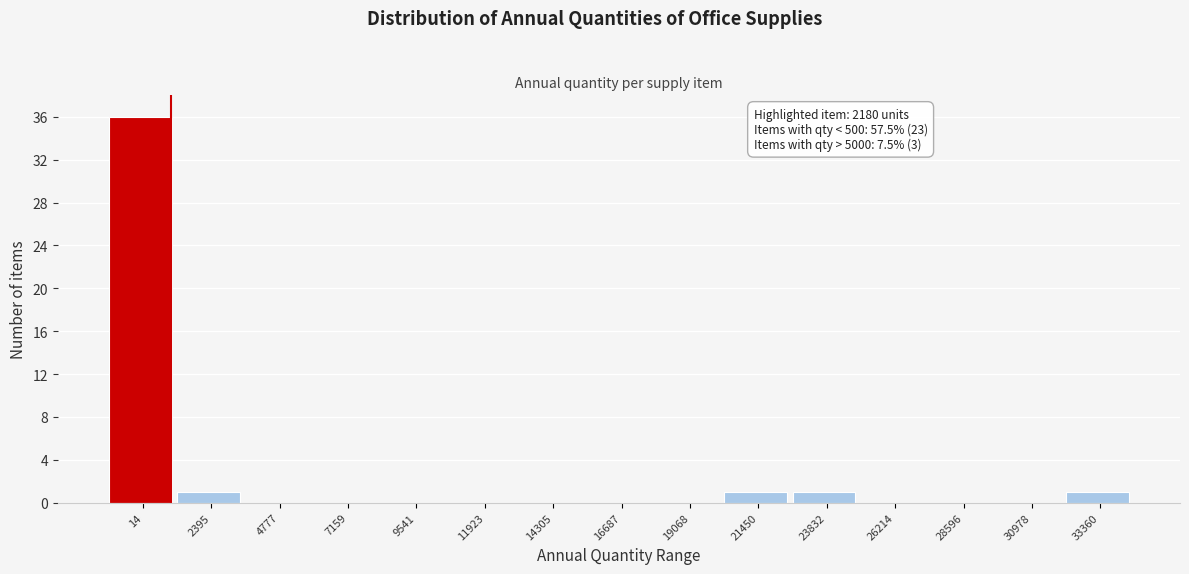

Reading right to left, extract all data points from this chart.

33360=1	30978=0	28596=0	26214=0	23832=1	21450=1	19068=0	16687=0	14305=0	11923=0	9541=0	7159=0	4777=0	2395=1	14=36